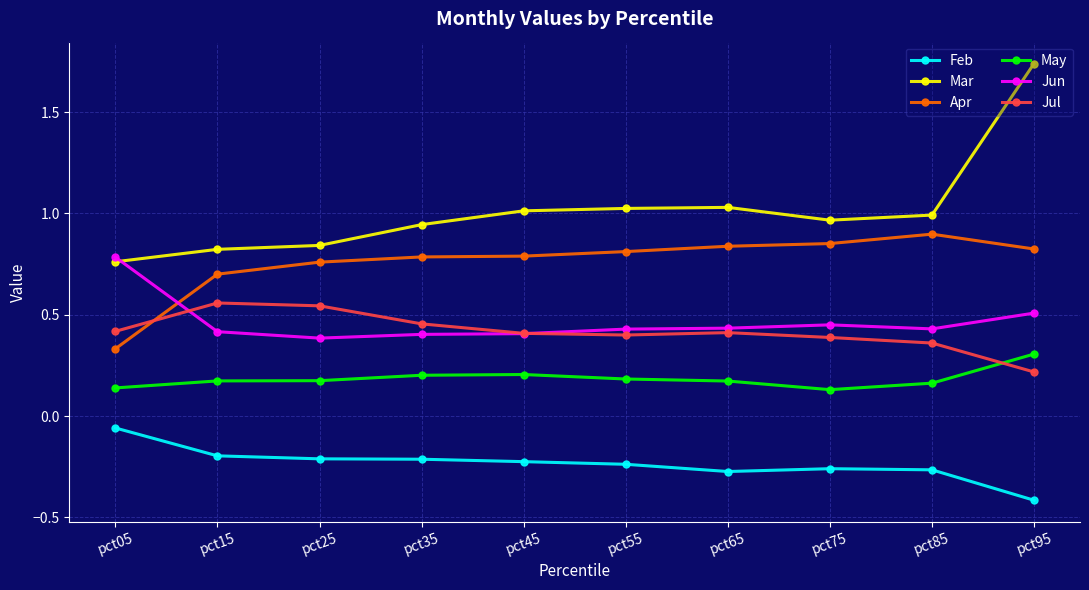

Rank the series by their maximum value, from highest to lowest.

Mar, Apr, Jun, Jul, May, Feb